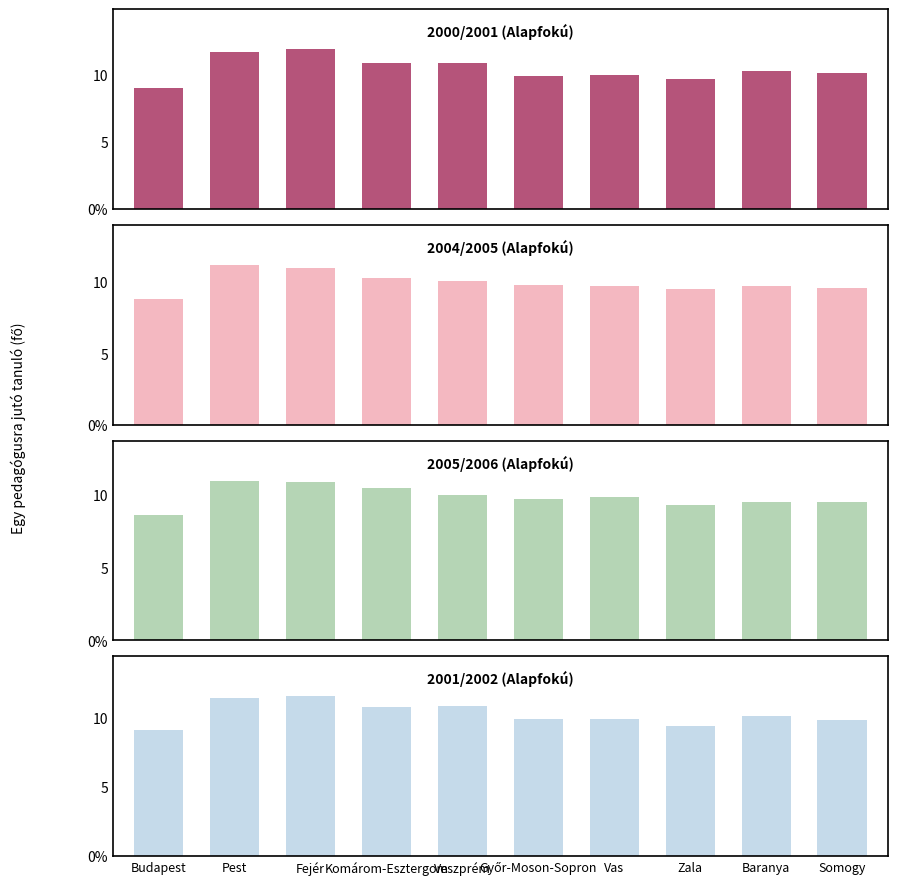

Count the number of categories in the chart.

10